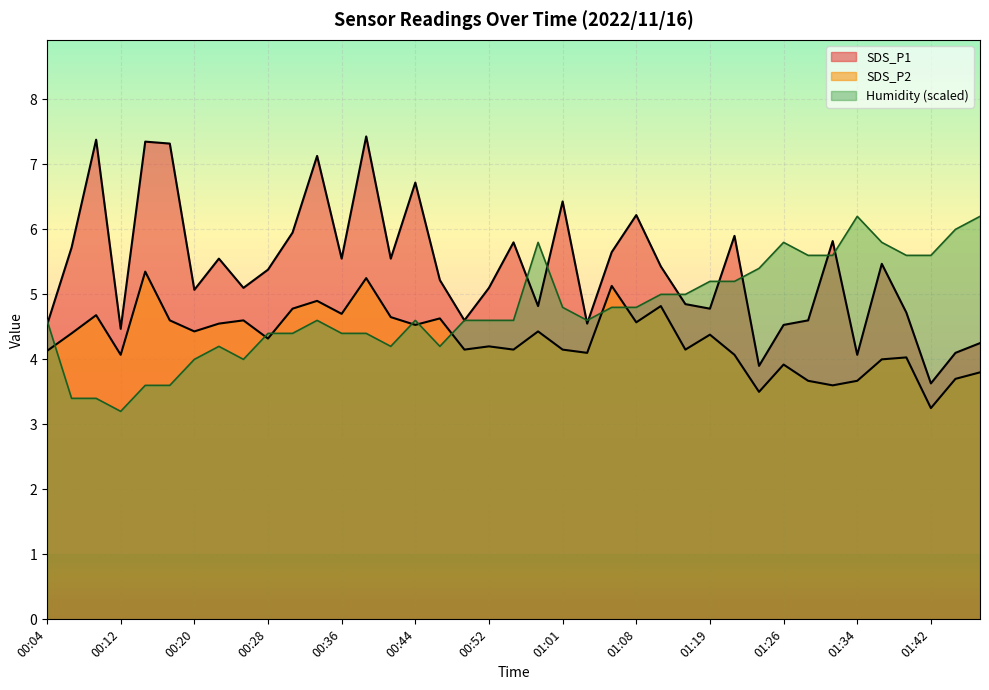

Rank the series by their maximum value, from lowest to highest.

SDS_P2, Humidity, SDS_P1